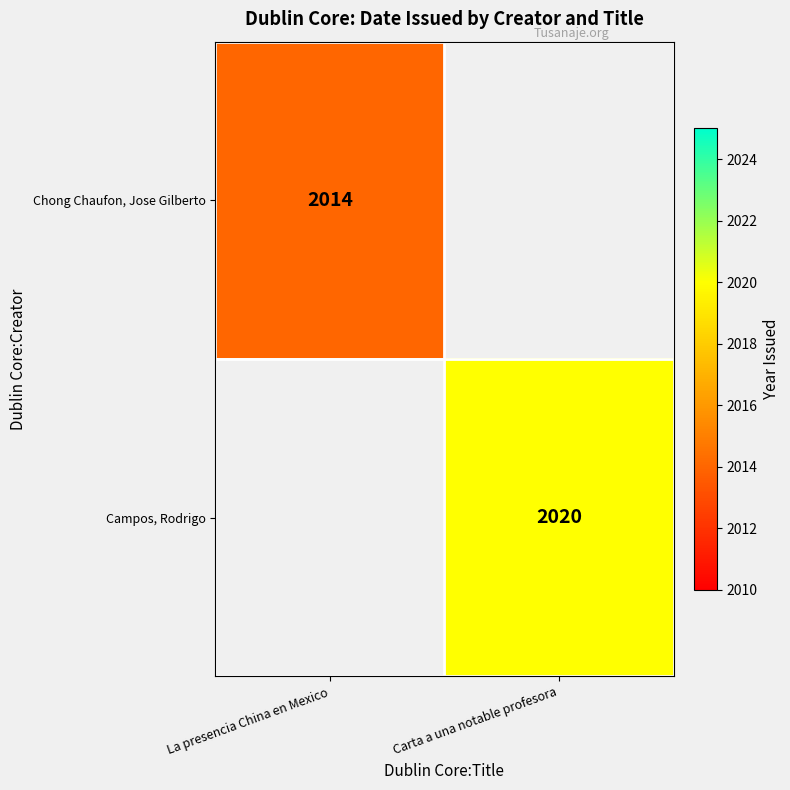

True or false: Chong Chaufon, Jose Gilberto has a value of 3587 at La presencia China en Mexico.

False